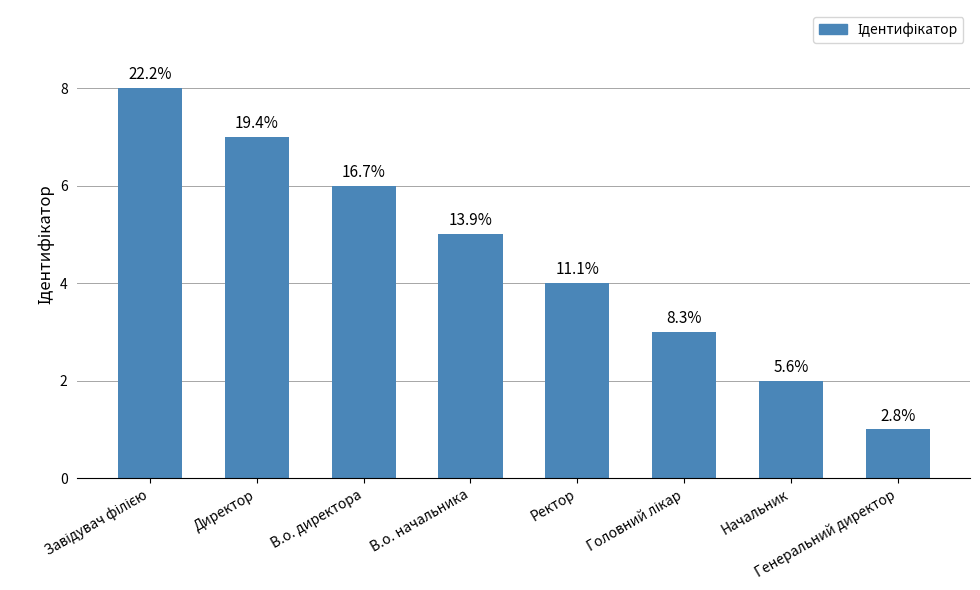

Approximately how many times larger is the value at Головний лікар compared to Генеральний директор?

3.0